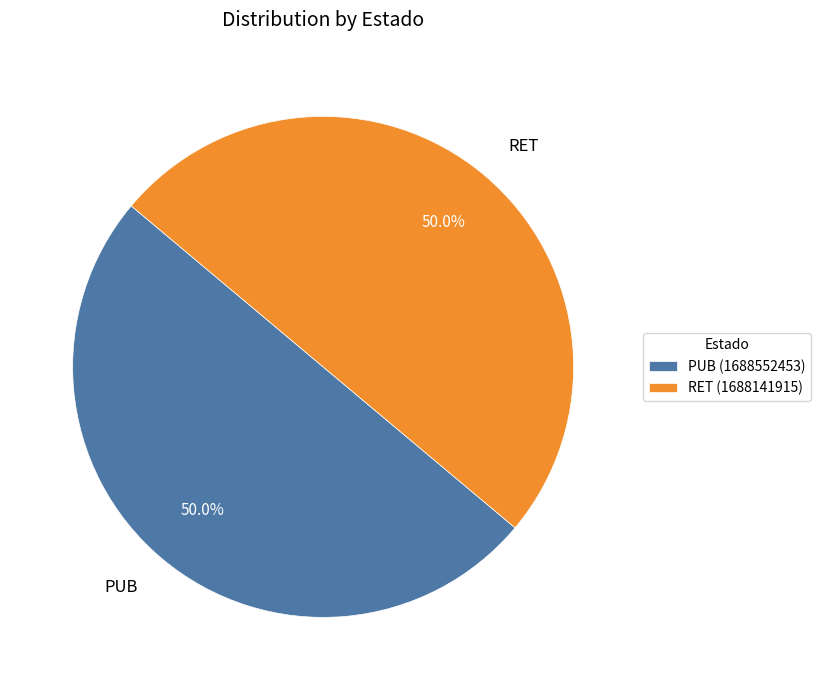

How many slices are in this pie chart?

2